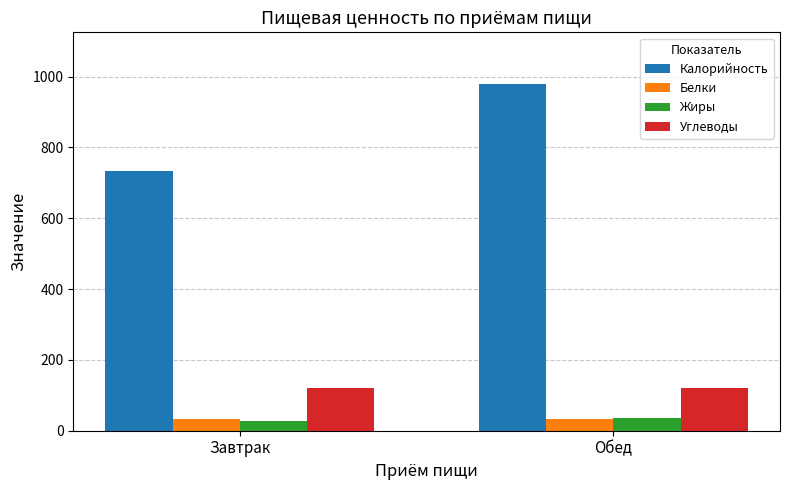

At how many categories does at least one series exceed 344?

2